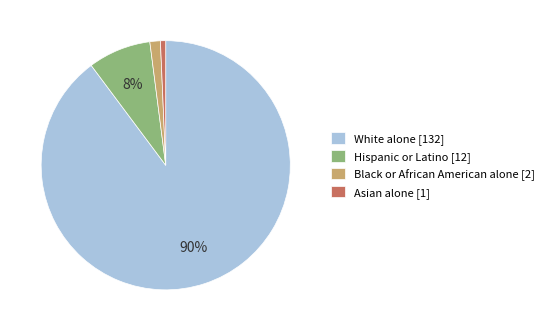

To the nearest percent, what is the average slice percentage?

25%